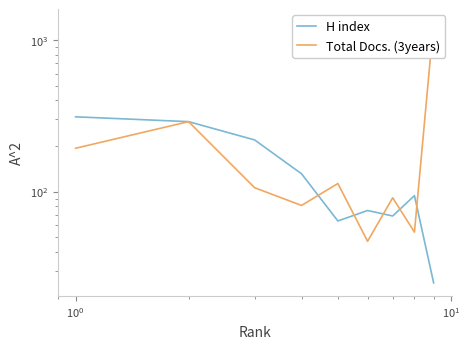

What is the maximum value shown in the chart?

1311